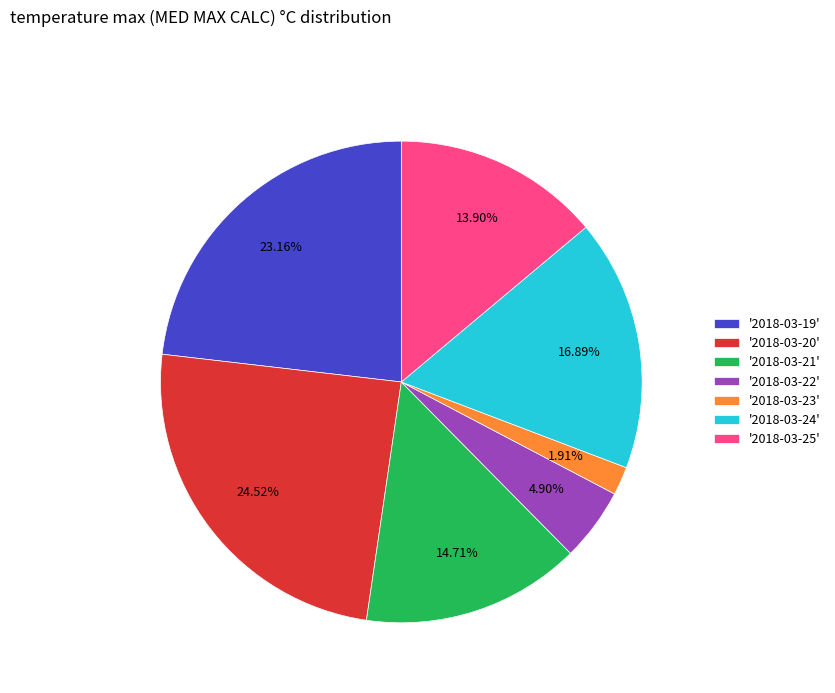

Do '2018-03-23' and '2018-03-22' together represent more than half of the pie?

No